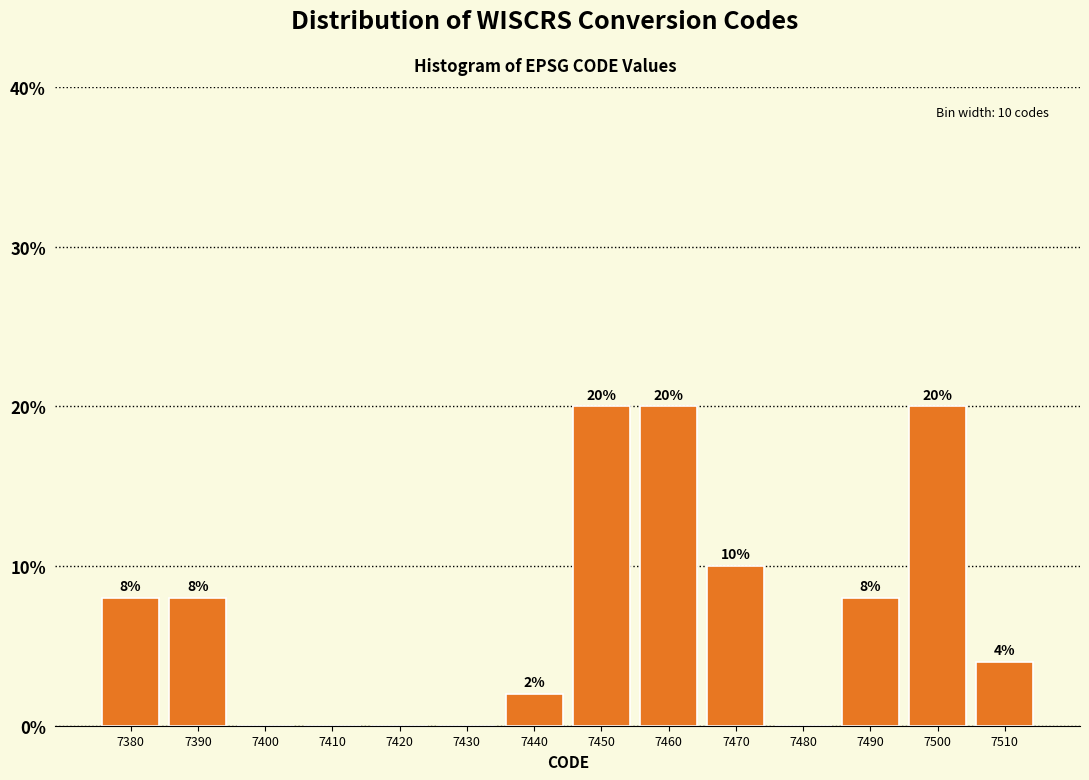

Reading right to left, list all the values displayed in this chart.

7510=4	7500=20	7490=8	7480=0	7470=10	7460=20	7450=20	7440=2	7430=0	7420=0	7410=0	7400=0	7390=8	7380=8